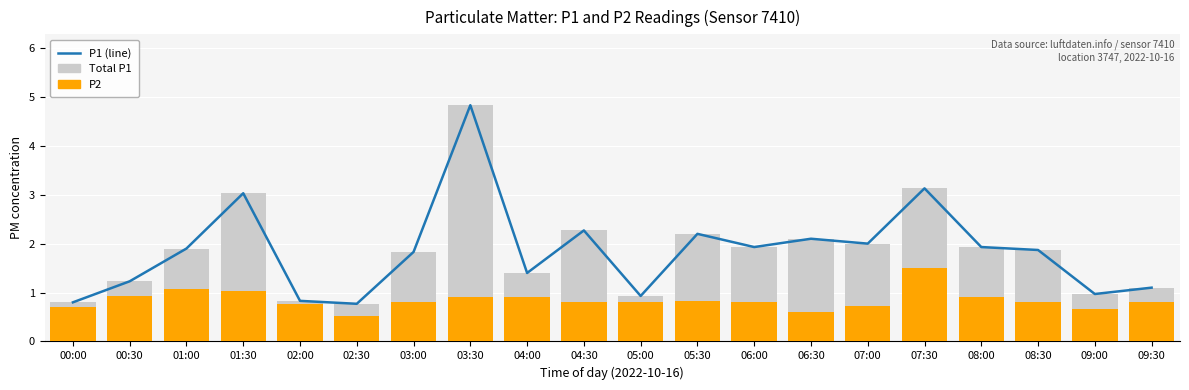

What position from the left is 03:30?

8